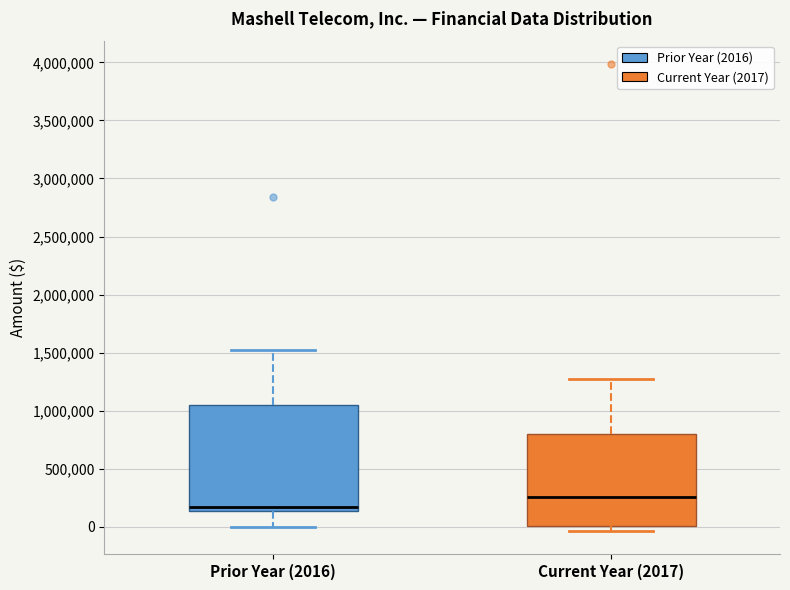

Which box is the tallest, from its lower edge to its upper edge?

Prior Year (2016)